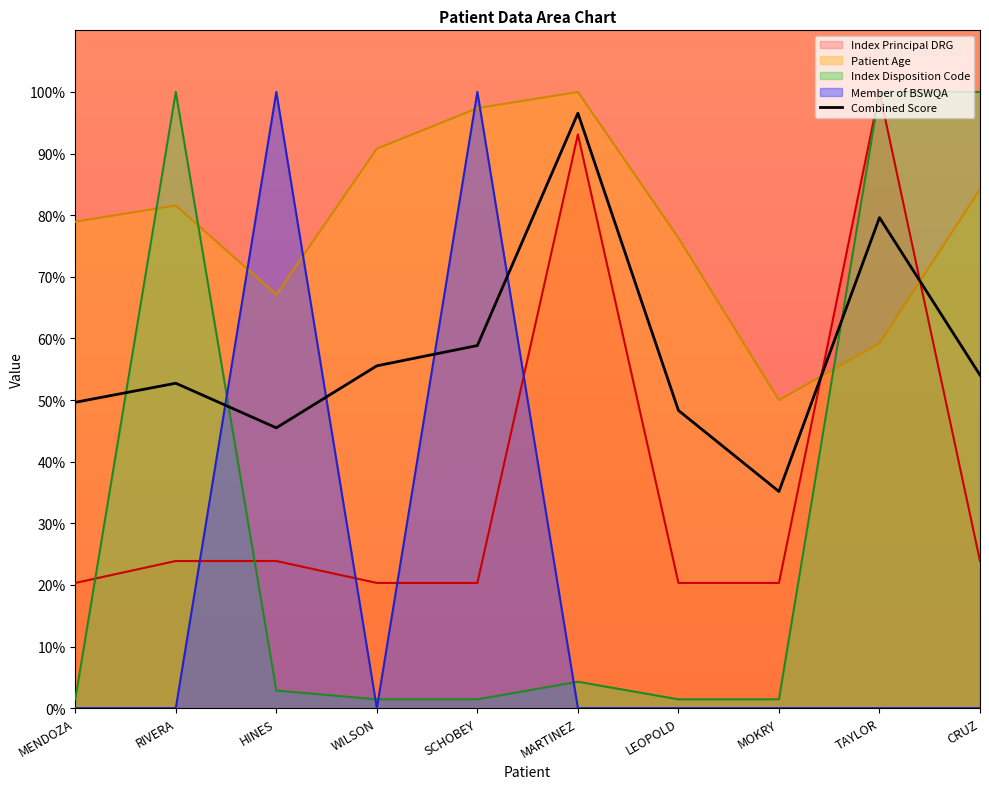

What is the maximum value shown in the chart?

100.0